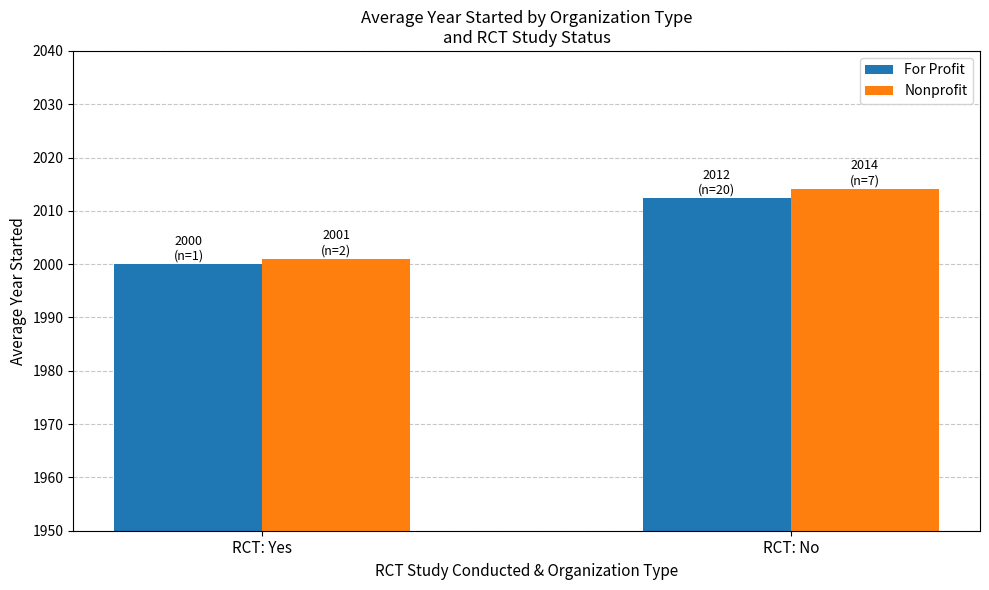

Where does the For Profit series first go above 2012?

RCT: No